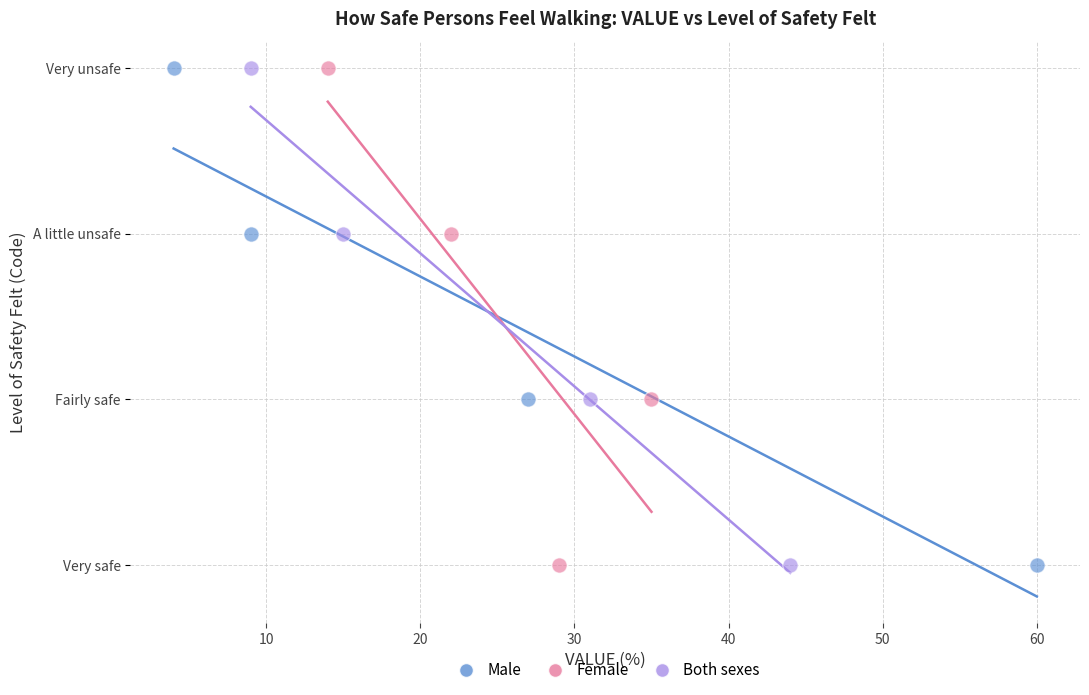

What are all the series names shown in the legend?

Male, Female, Both sexes